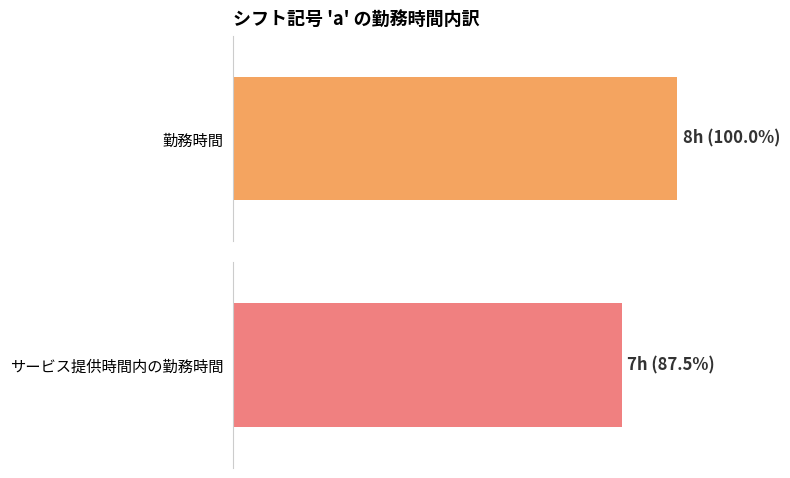

Which series has the largest total across all categories?

勤務時間